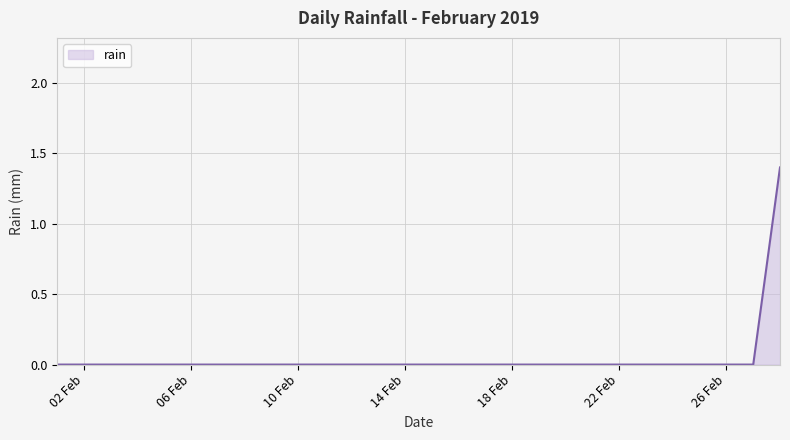

What is the difference between the maximum and minimum values?

1.4